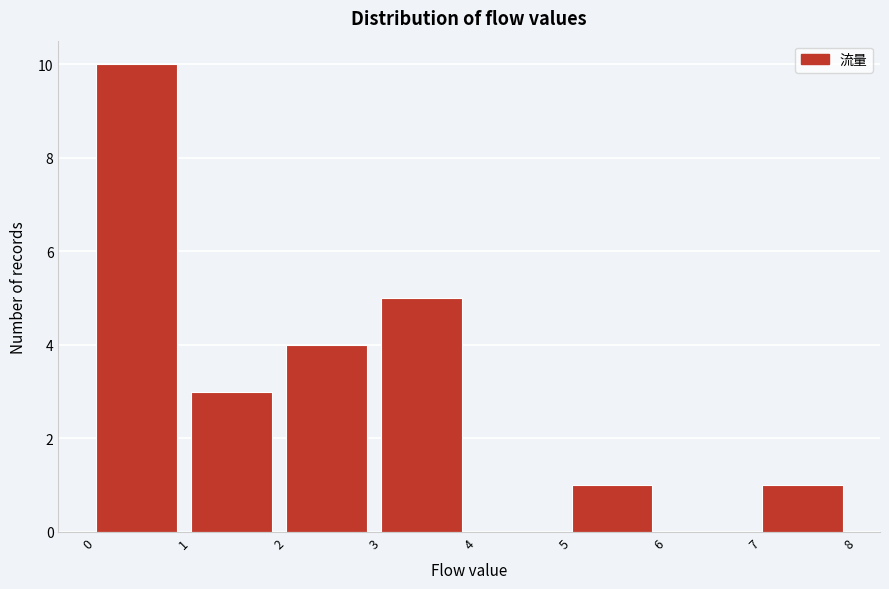

Over which range of the x-axis is the bar tallest?

0 to 1